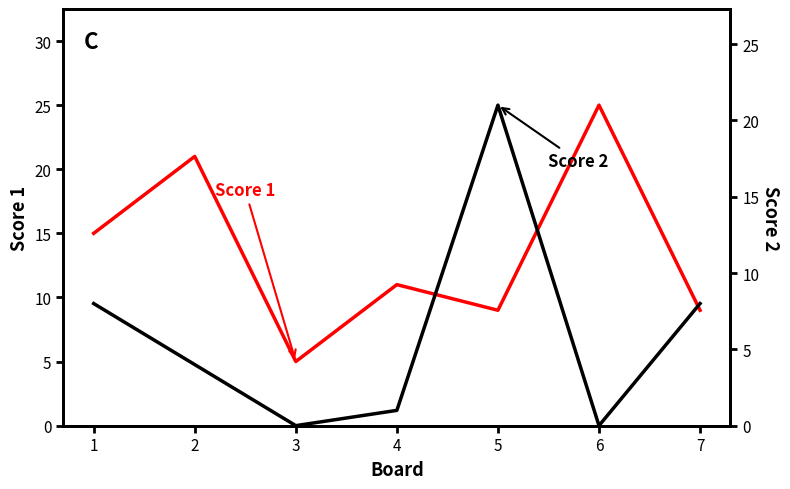

How many positive values does the Score 2 series have?

5